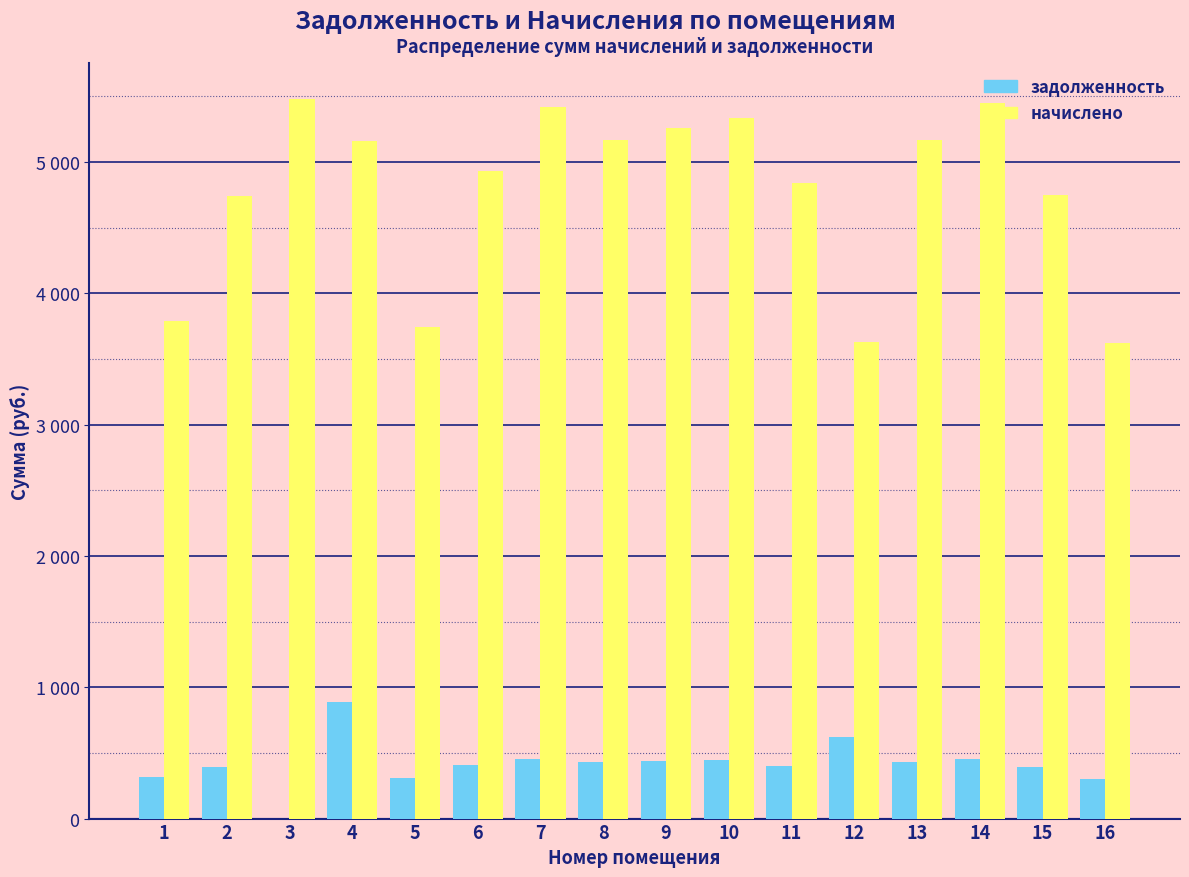

Does the chart contain stacked bars?

No